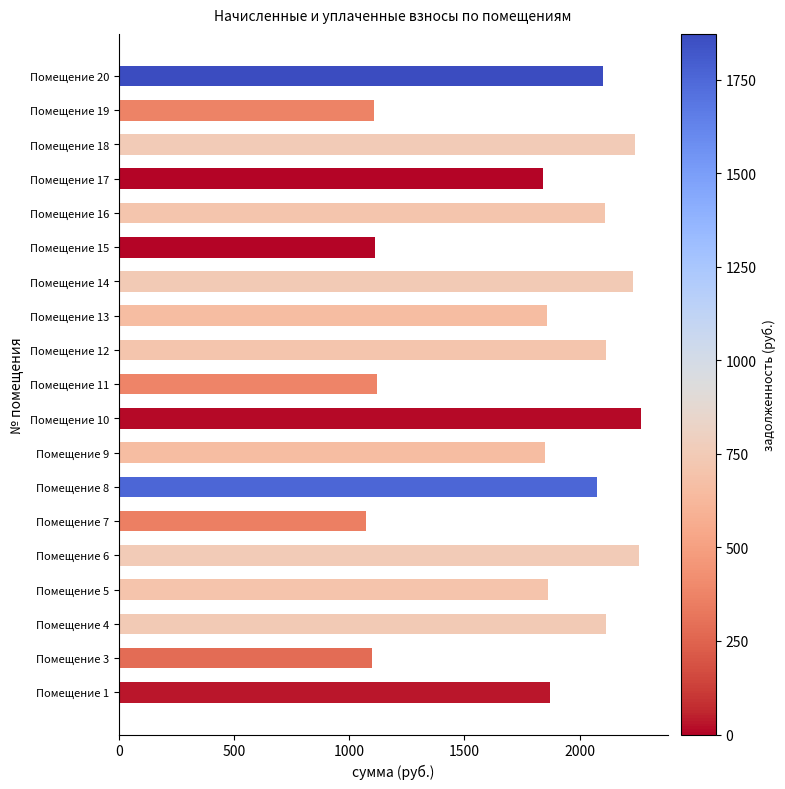

What is the smallest value displayed?

1072.9